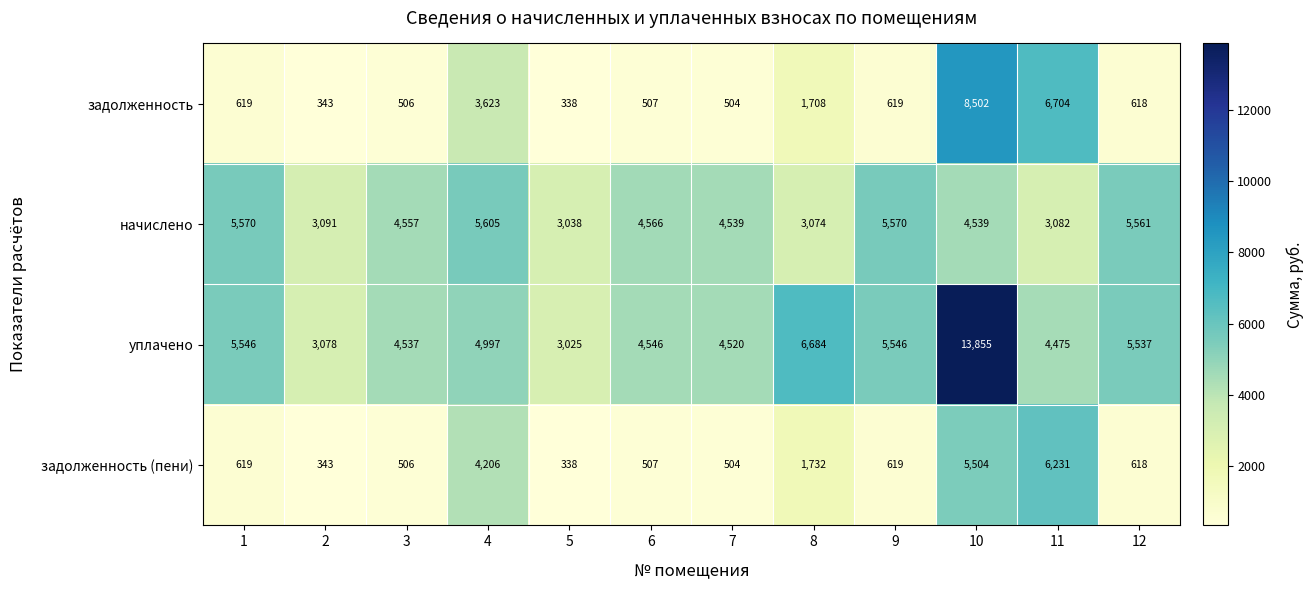

Which series has the largest total across all categories?

уплачено